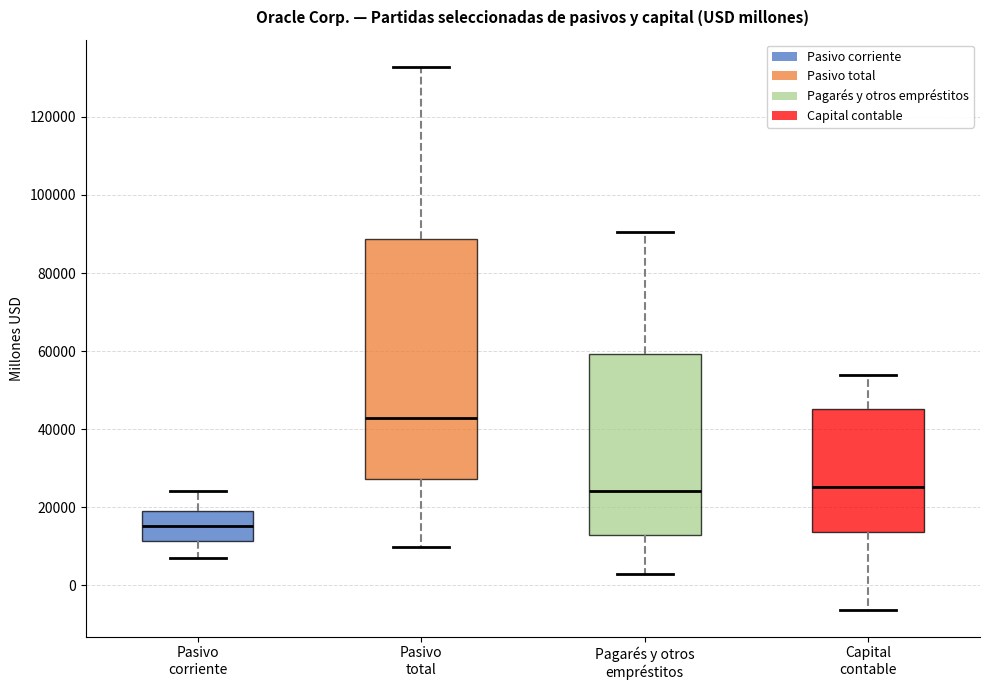

Which box is the tallest, from its lower edge to its upper edge?

Pasivo total